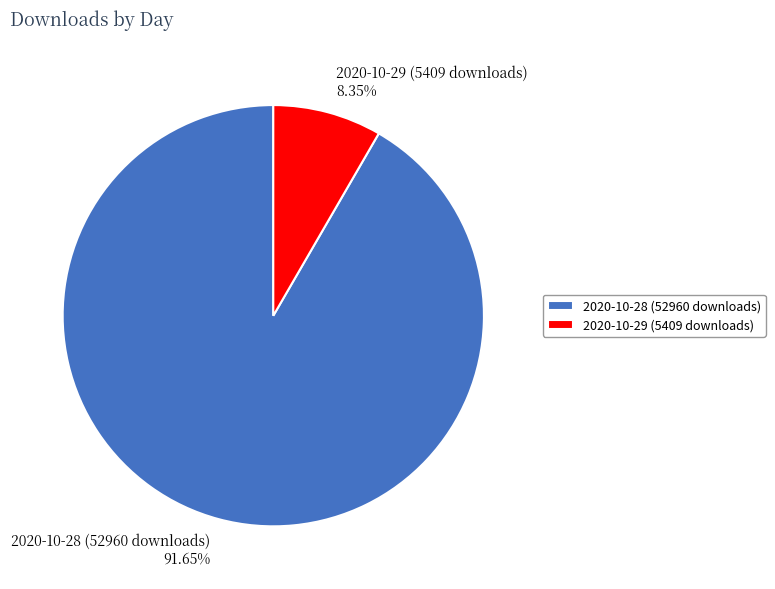

Which slice is the smallest?

2020-10-29 (5409 downloads)